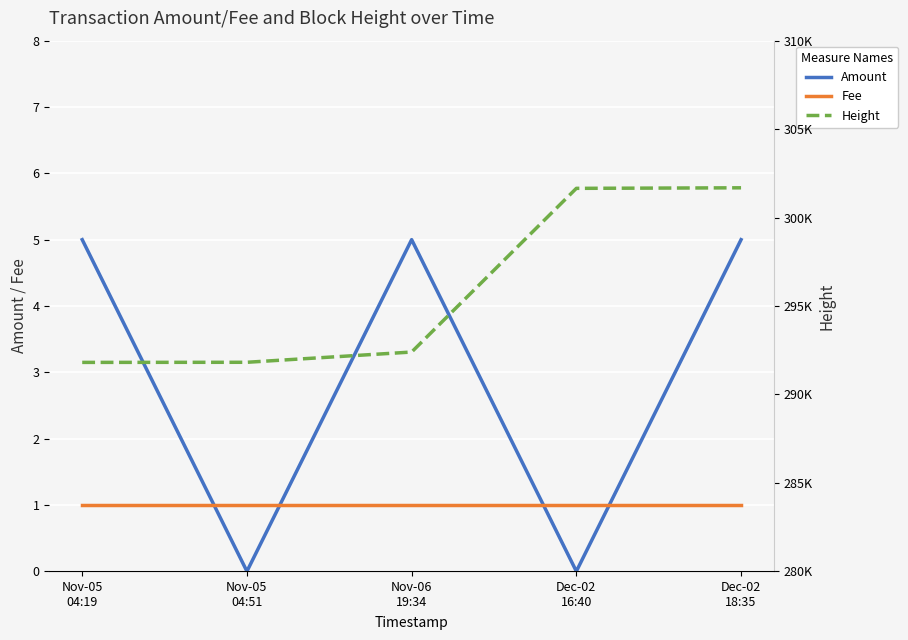

How many data points does each series have?

5